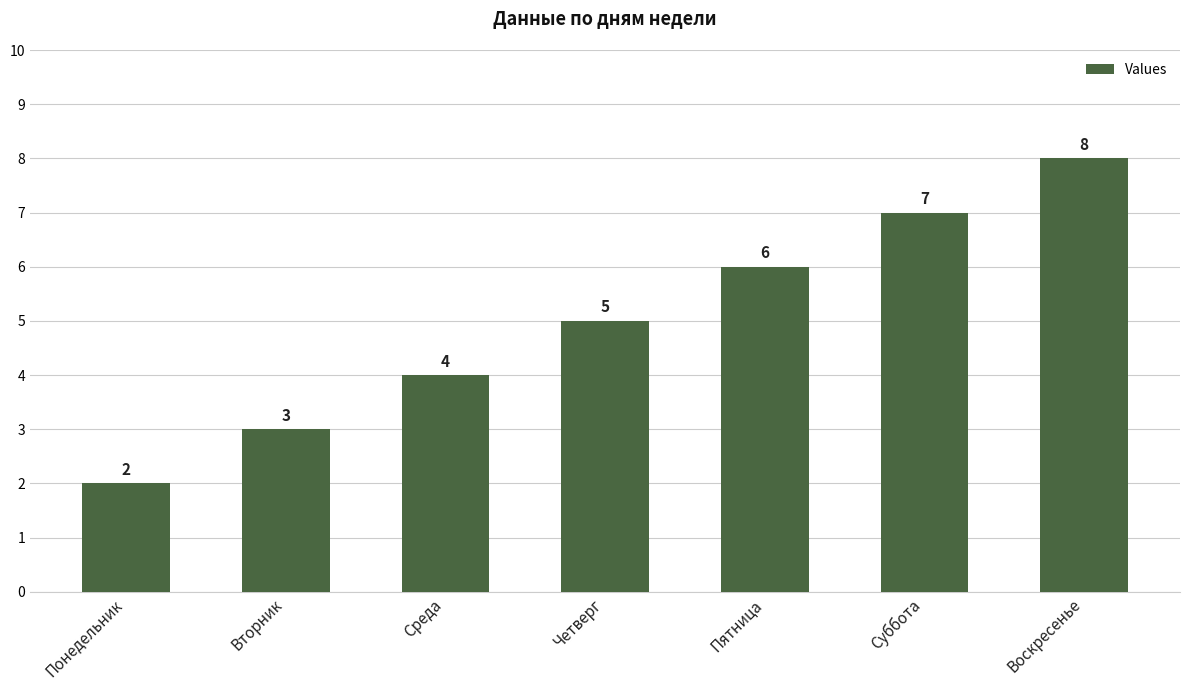

What is the label of the 7th bar from the right?

Понедельник